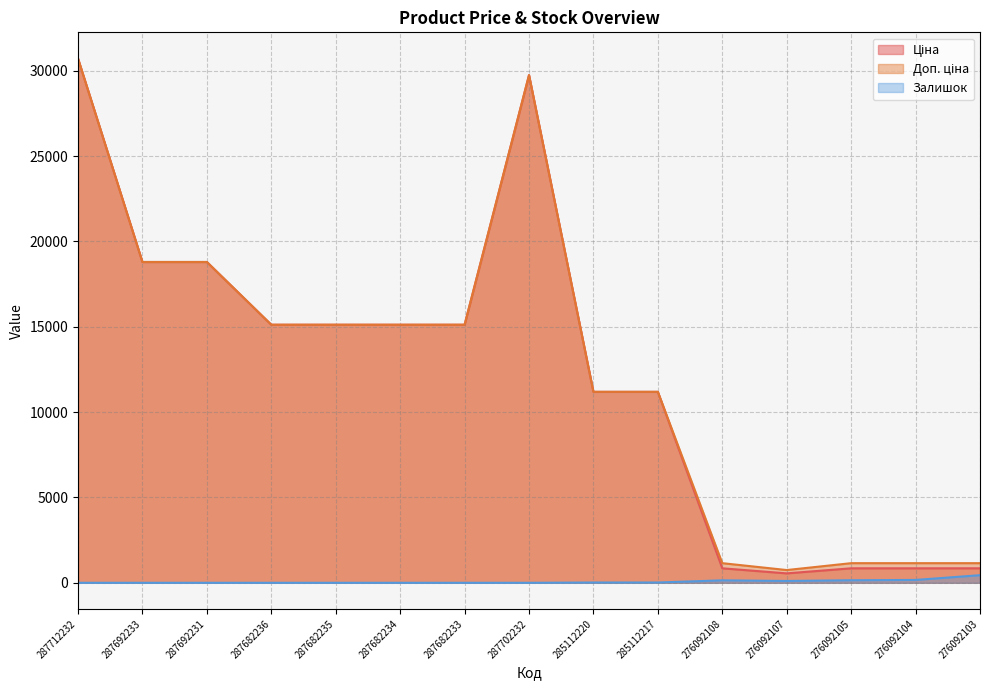

True or false: Ціна and Доп. ціна intersect in this chart.

False